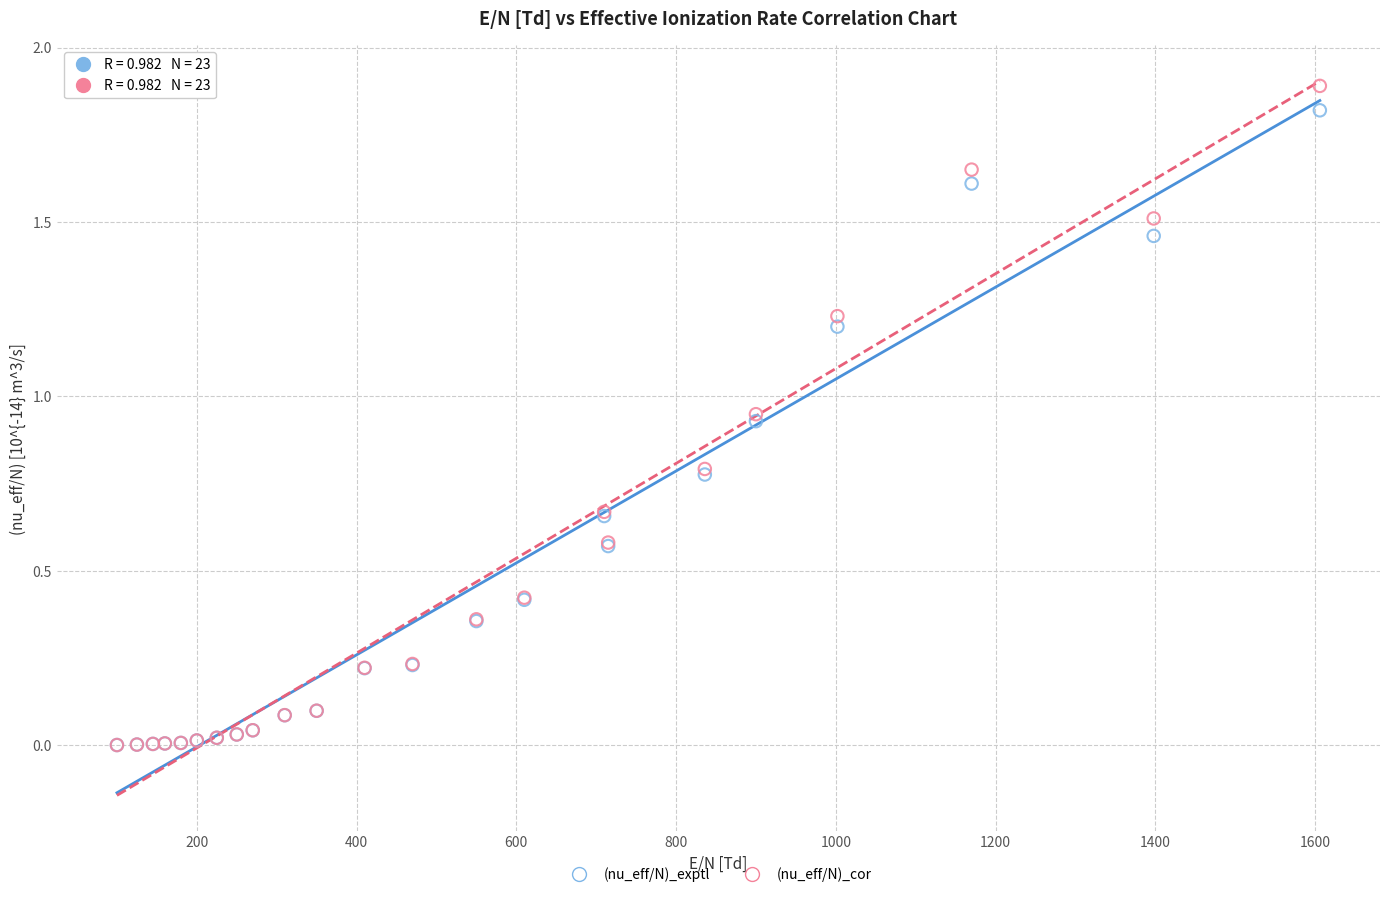

What are all the series names shown in the legend?

(nu_eff/N)_exptl, (nu_eff/N)_cor